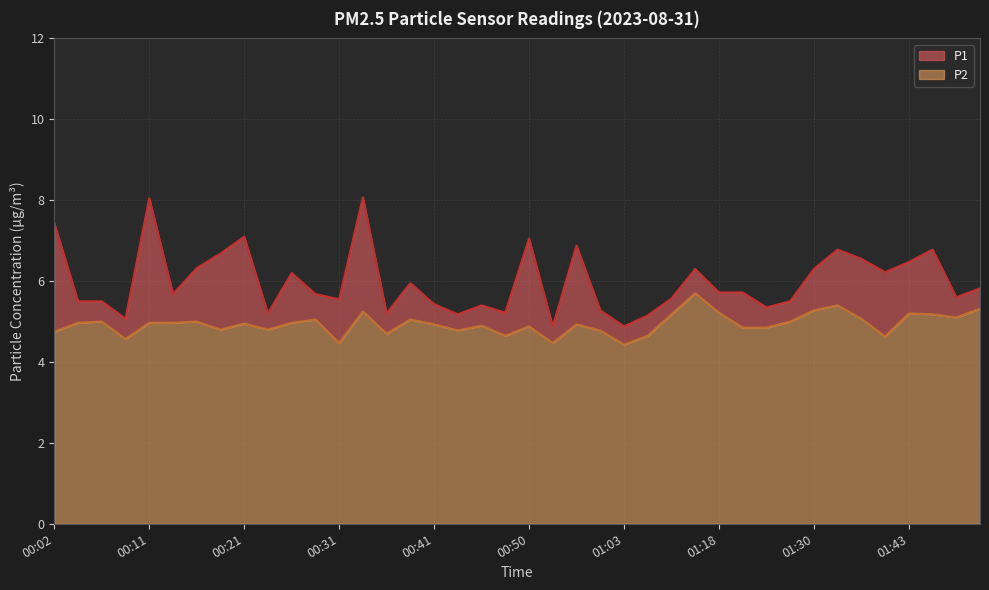

True or false: P2 and P1 cross at least once.

False